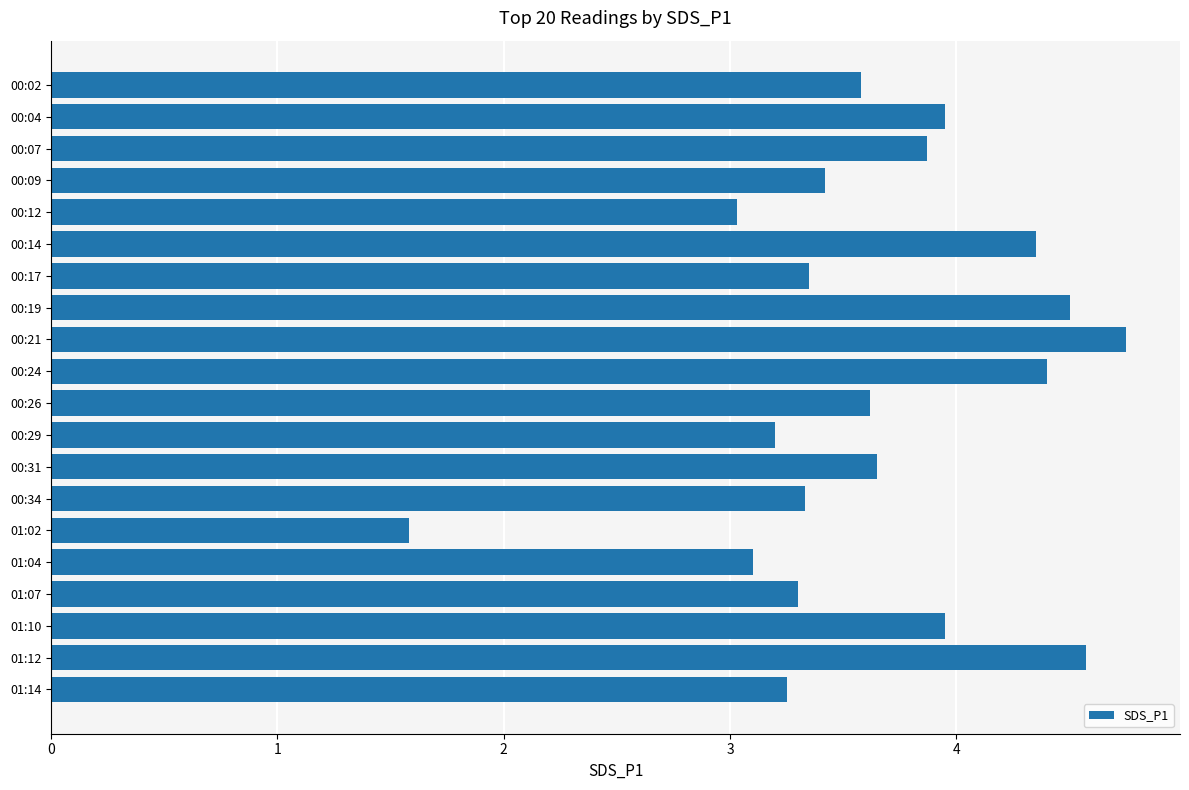

What is the sum of all values?

72.8